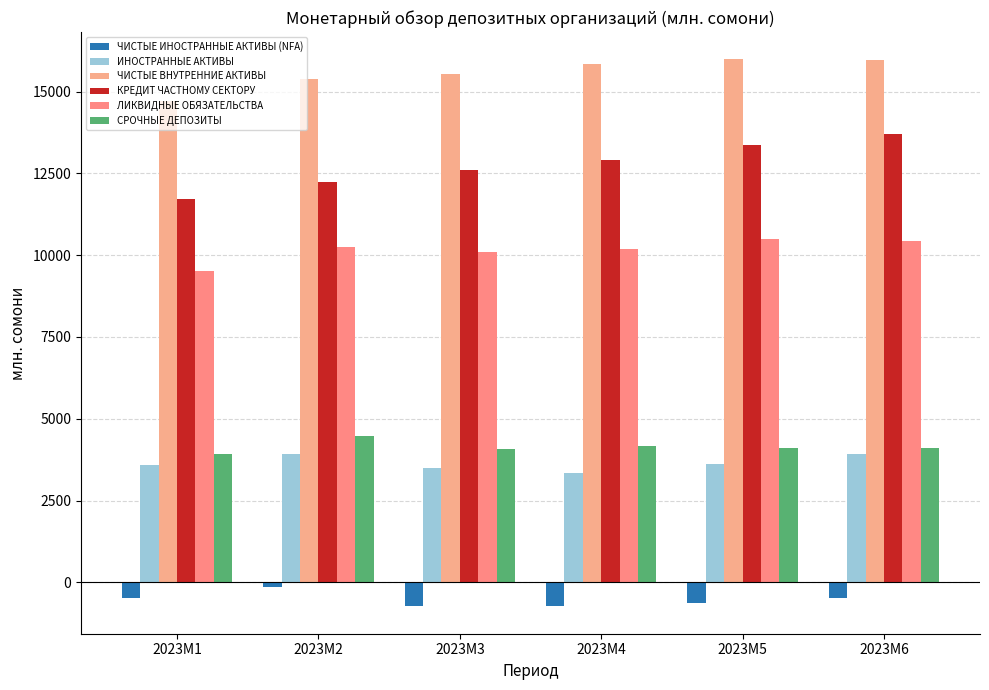

The value of СРОЧНЫЕ ДЕПОЗИТЫ at 2023M4 is 2683.0. True or false?

False